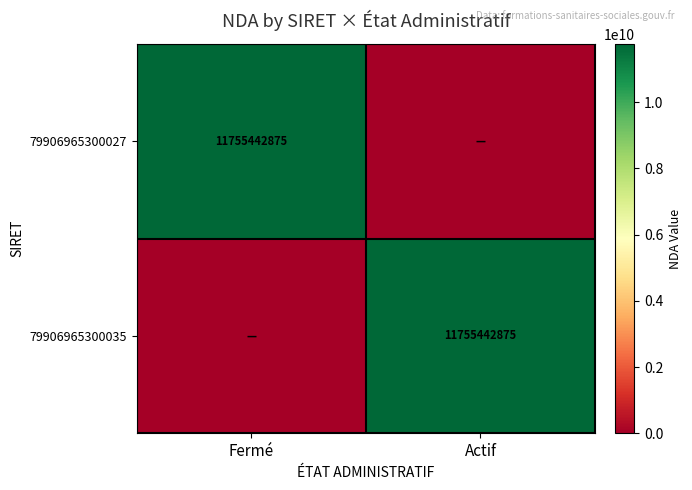

The 79906965300035 series shows 11755442875 at Actif. True or false?

True